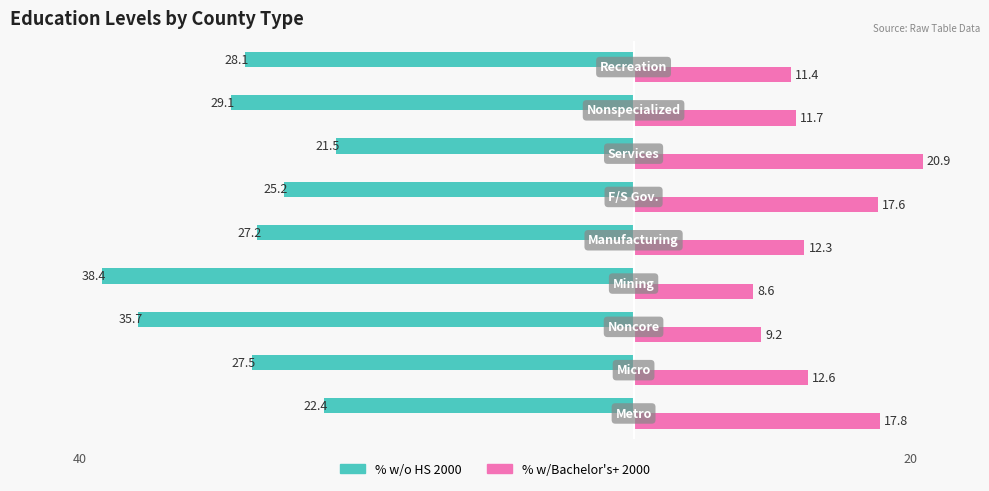

What are all the series names shown in the legend?

% w/o HS 2000, % w/Bachelor's+ 2000